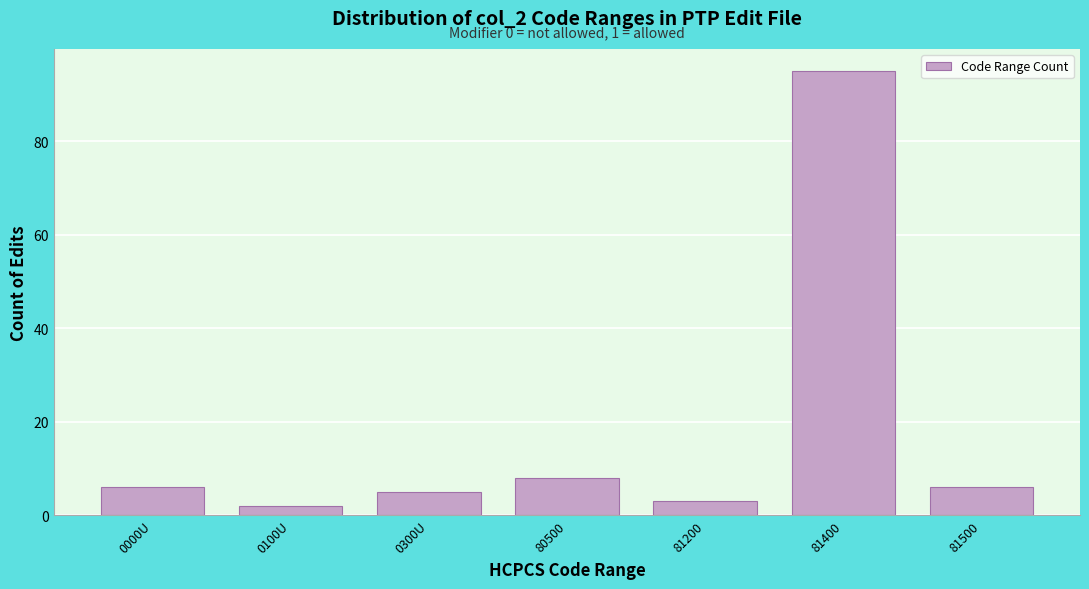

Reading left to right, list all the values displayed in this chart.

6	2	5	8	3	95	6